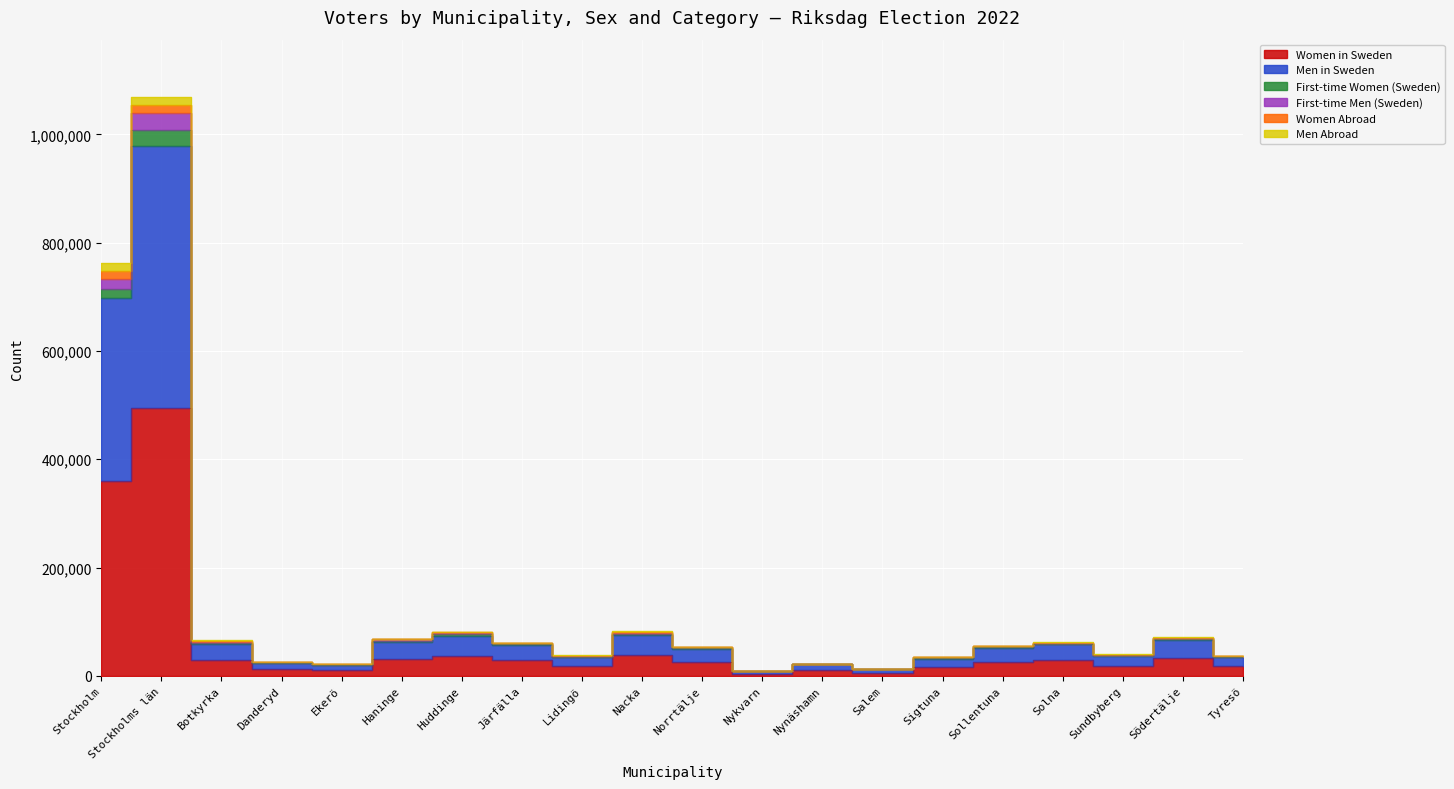

What is the label of the 16th point from the right?

Ekerö